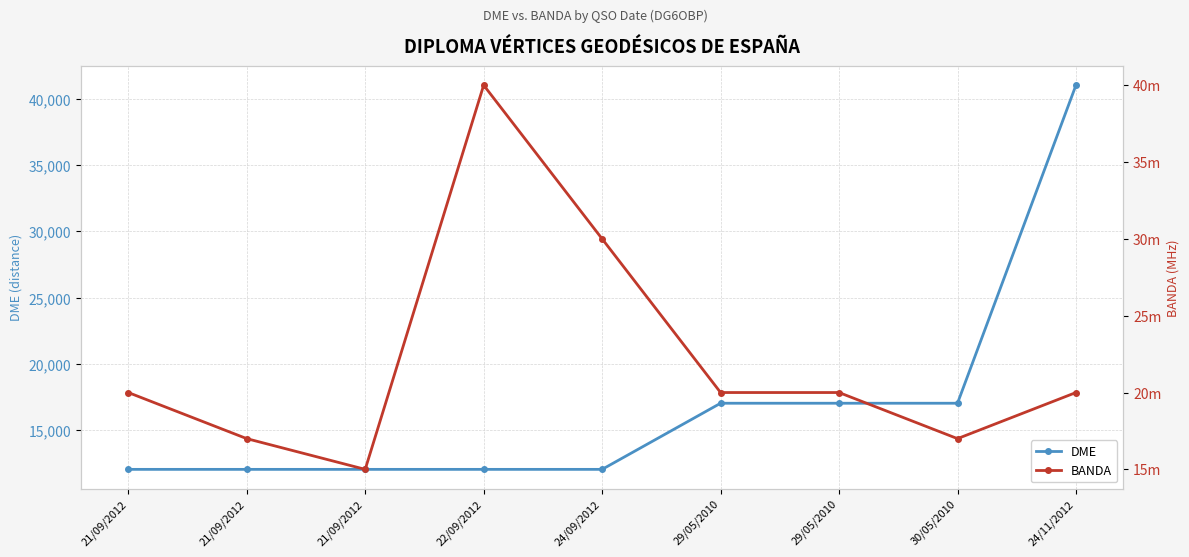

What is the average value of the BANDA series?

22